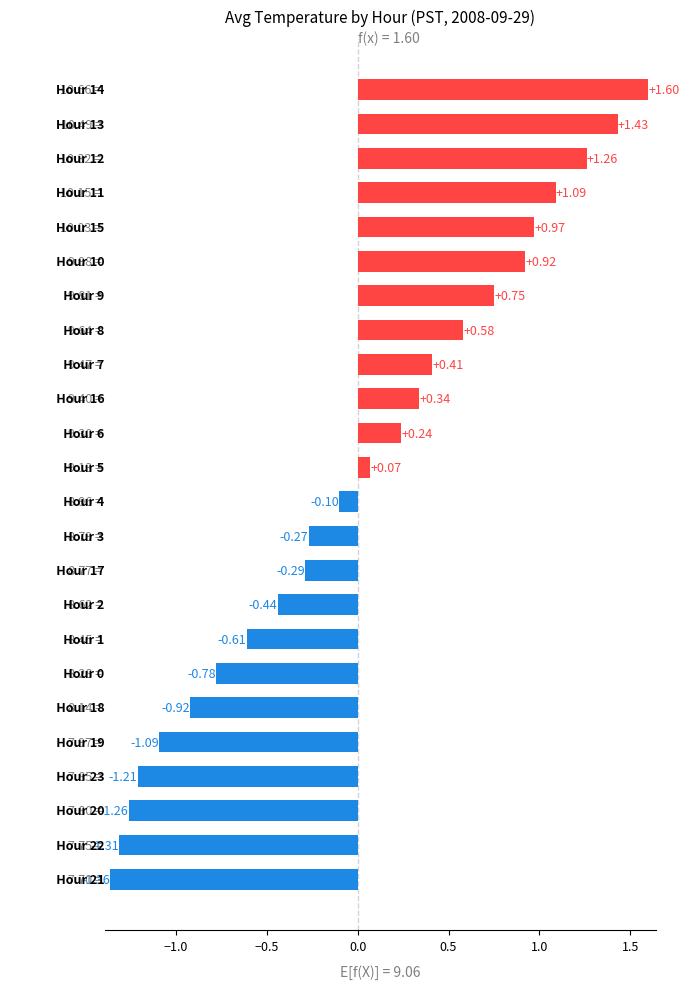

What is the difference between the maximum and minimum values?

3.0